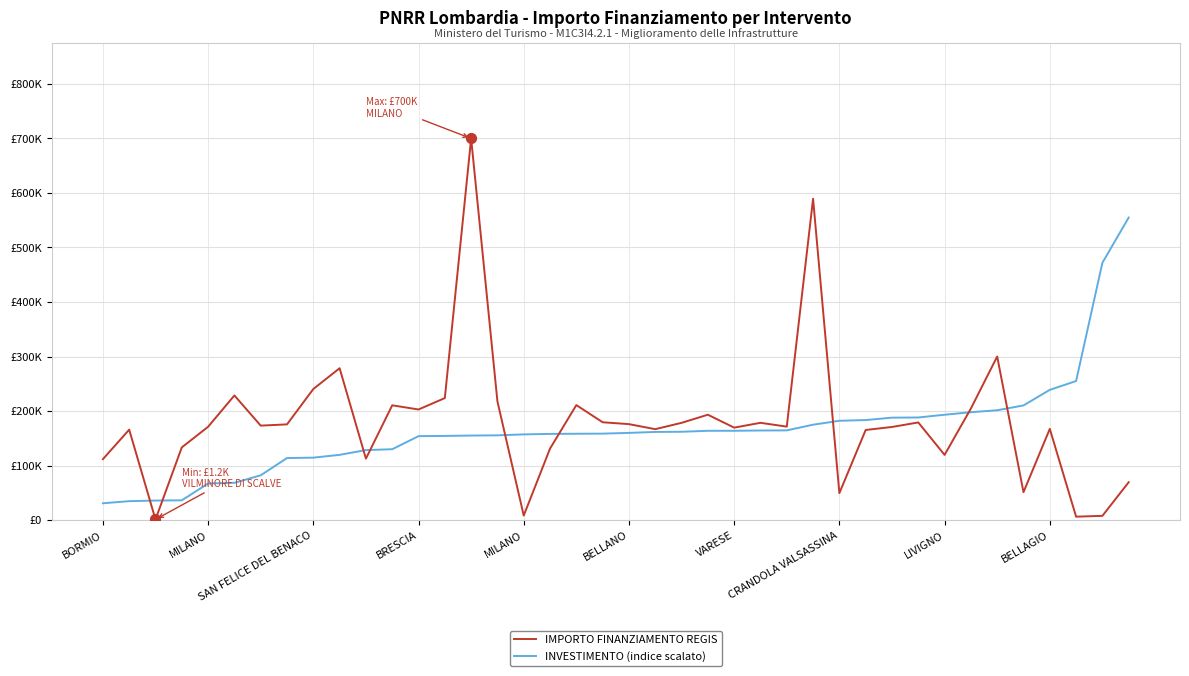

Which series has the largest total across all categories?

IMPORTO FINANZIAMENTO REGIS